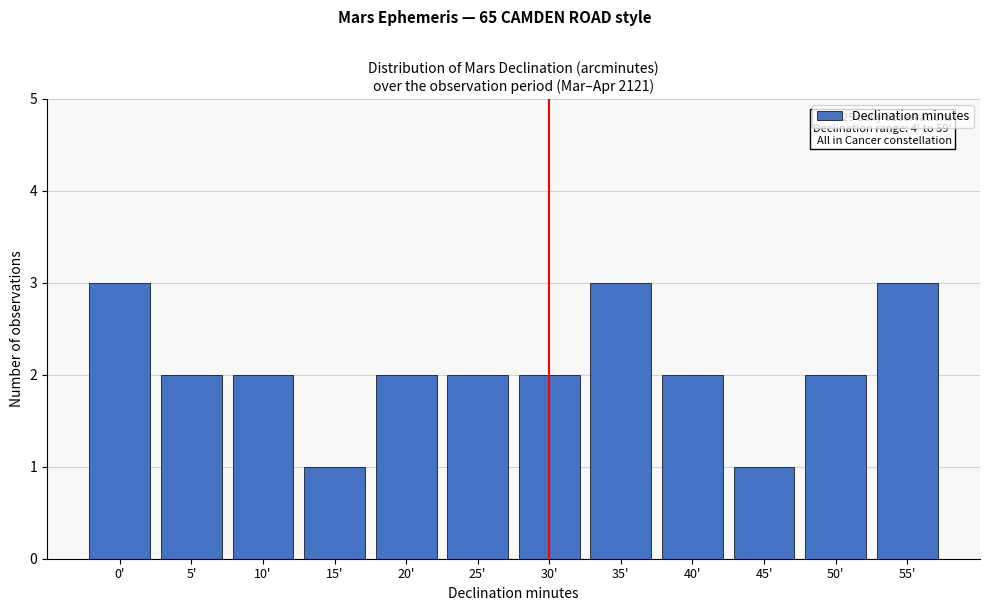

Reading right to left, extract all data points from this chart.

55'=3	50'=2	45'=1	40'=2	35'=3	30'=2	25'=2	20'=2	15'=1	10'=2	5'=2	0'=3